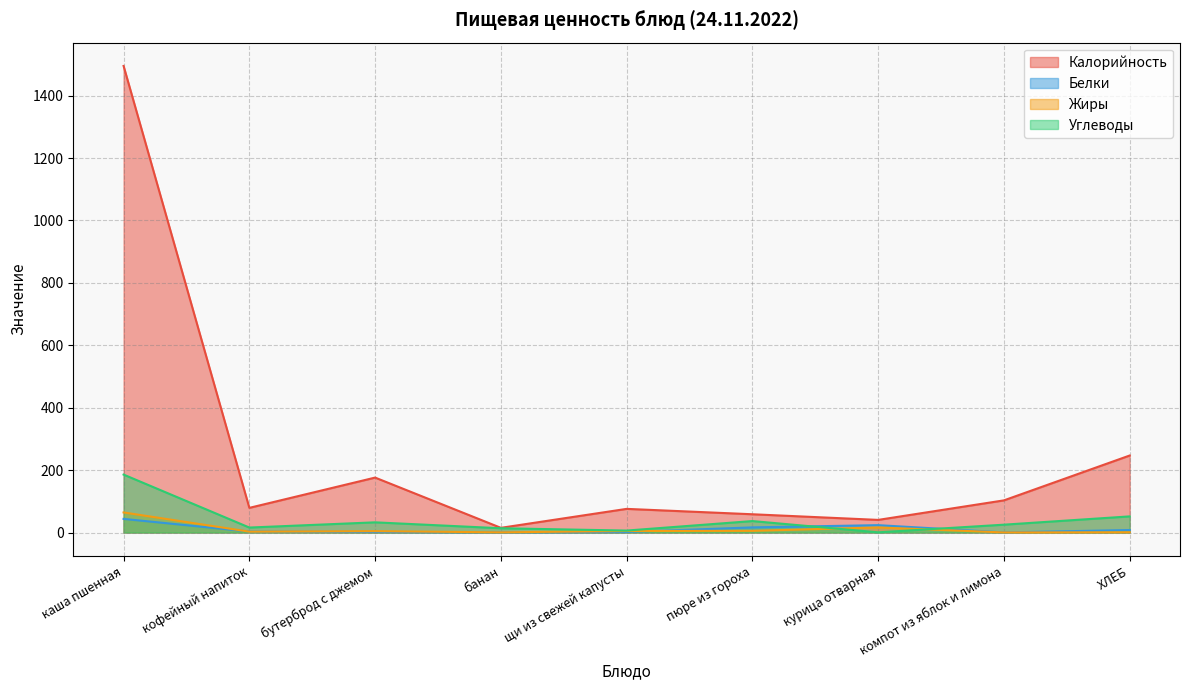

Where does the Калорийность series first go above 79?

каша пшенная